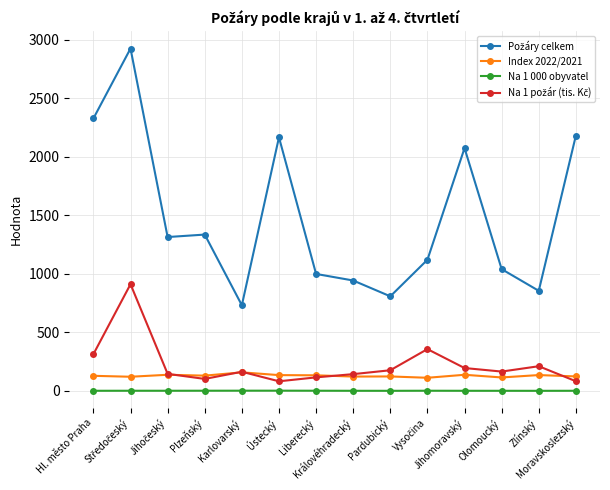

How many lines are shown in the chart?

4